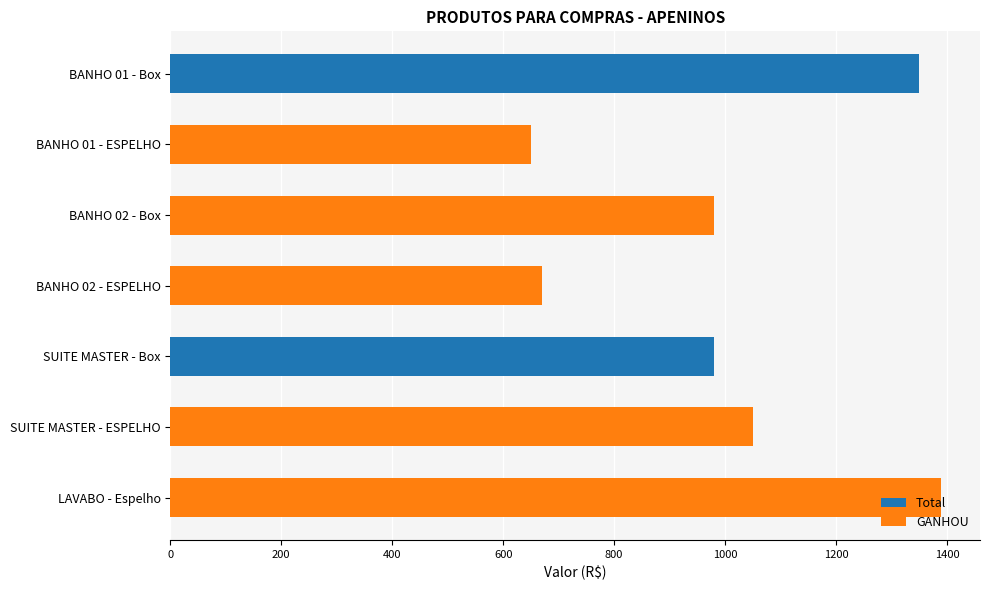

Between SUITE MASTER - ESPELHO and BANHO 02 - Box, which is larger?

SUITE MASTER - ESPELHO